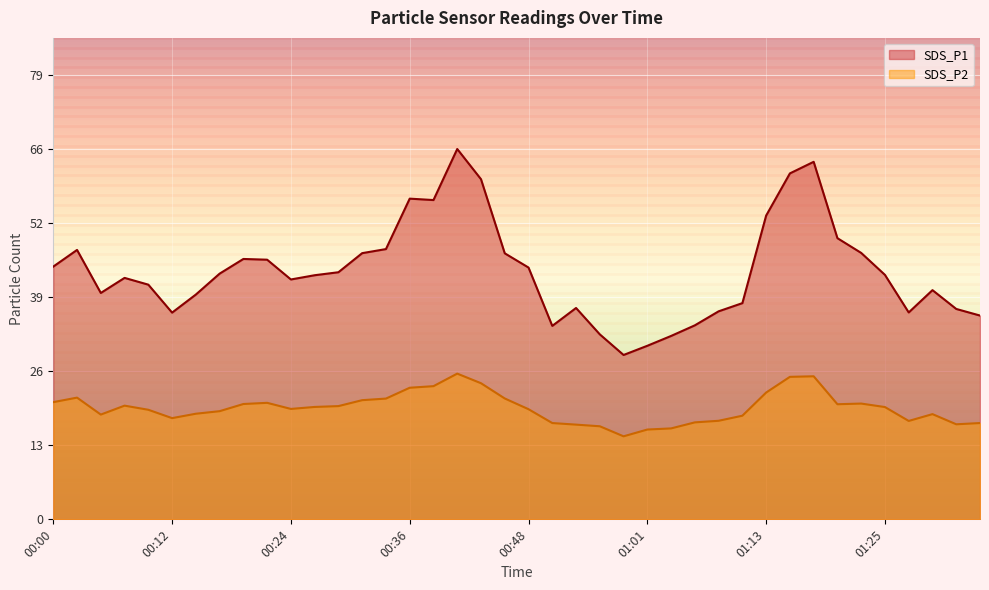

The value of SDS_P2 at 00:34 is 32.4. True or false?

False